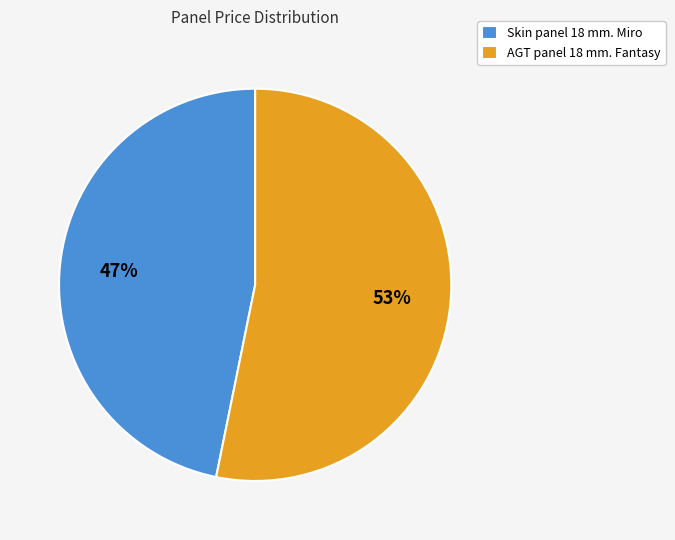

Combined, do Skin panel 18 mm. Miro and AGT panel 18 mm. Fantasy account for over 50%?

Yes